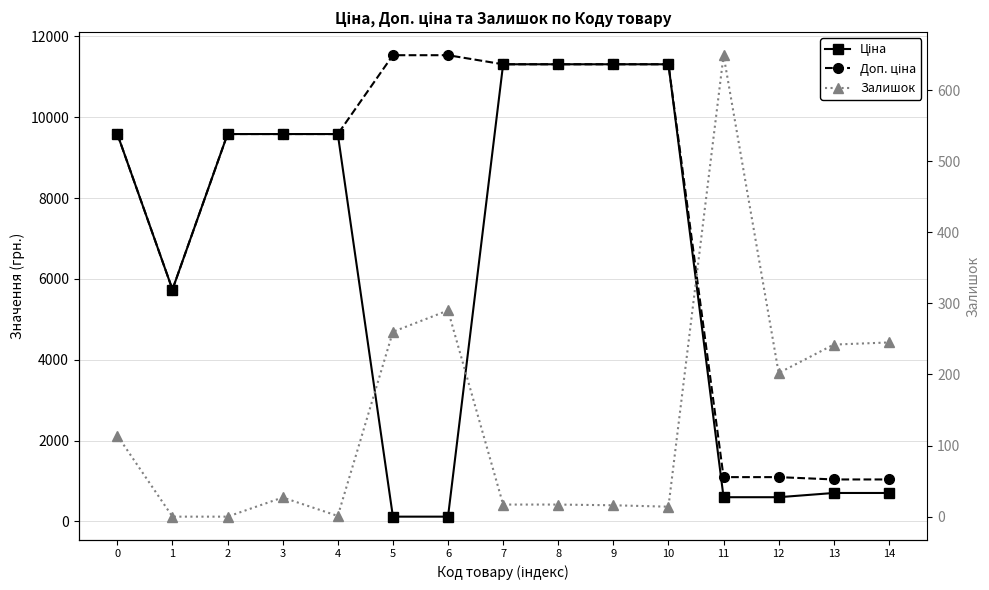

What is the approximate value of Ціна at 9?

11312.5